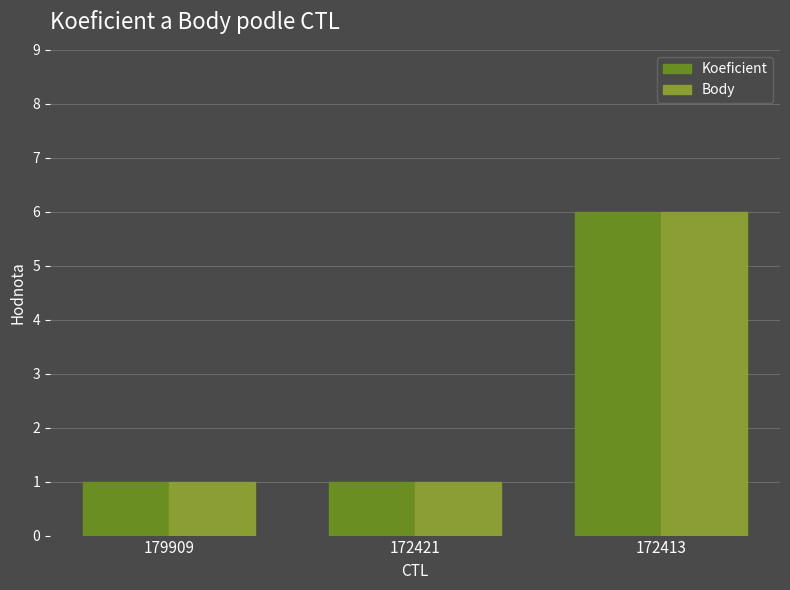

Reading left to right, extract all data points from this chart.

Koeficient: 1	1	6
Body: 1	1	6